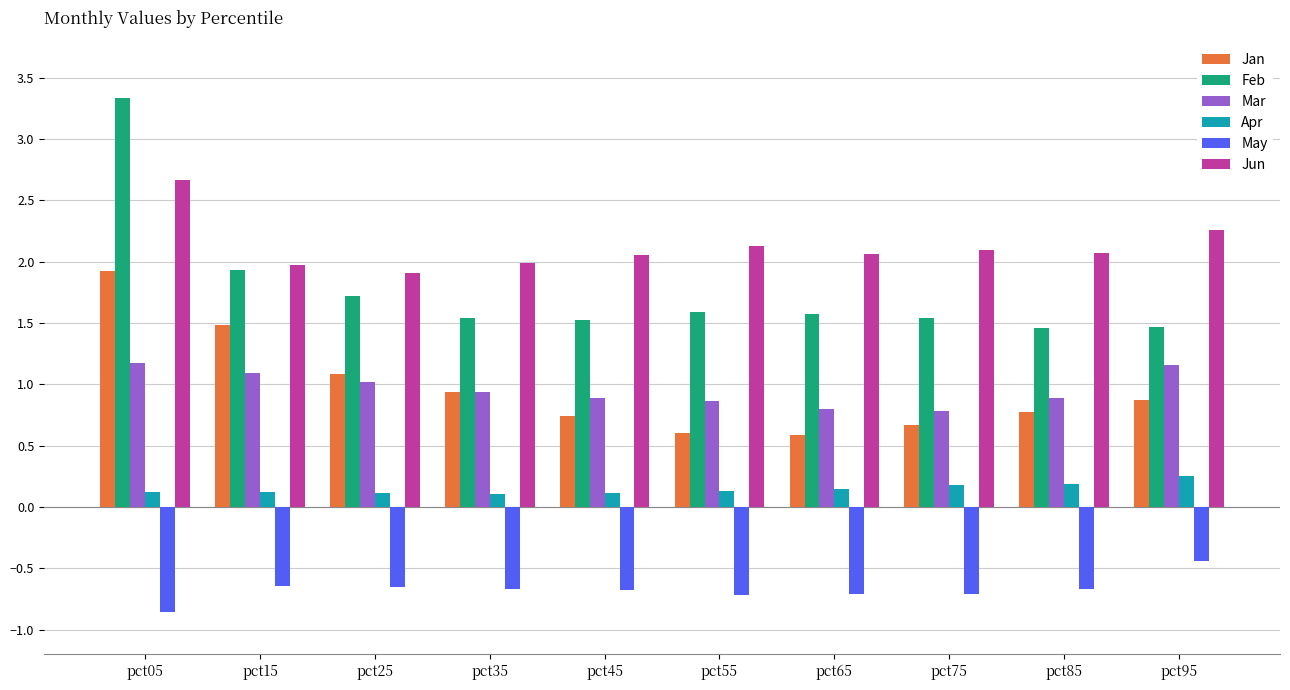

What is the value of the Mar bar at the 5th from the left?

0.9